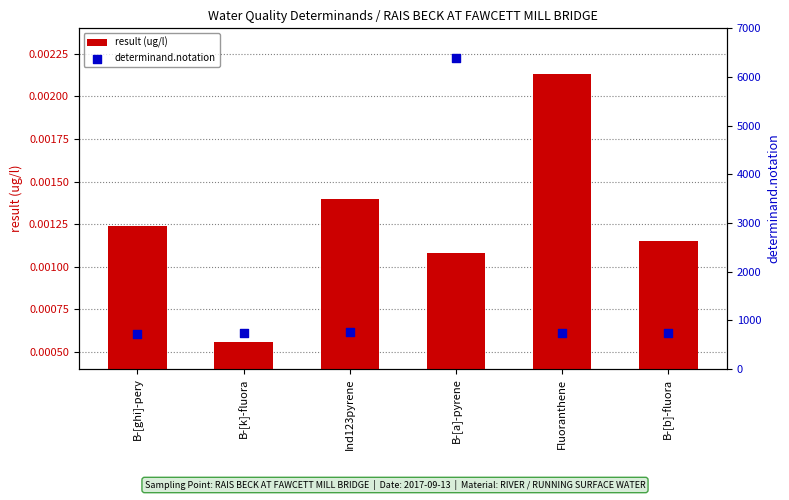

Which series contains the highest Y value?

determinand.notation